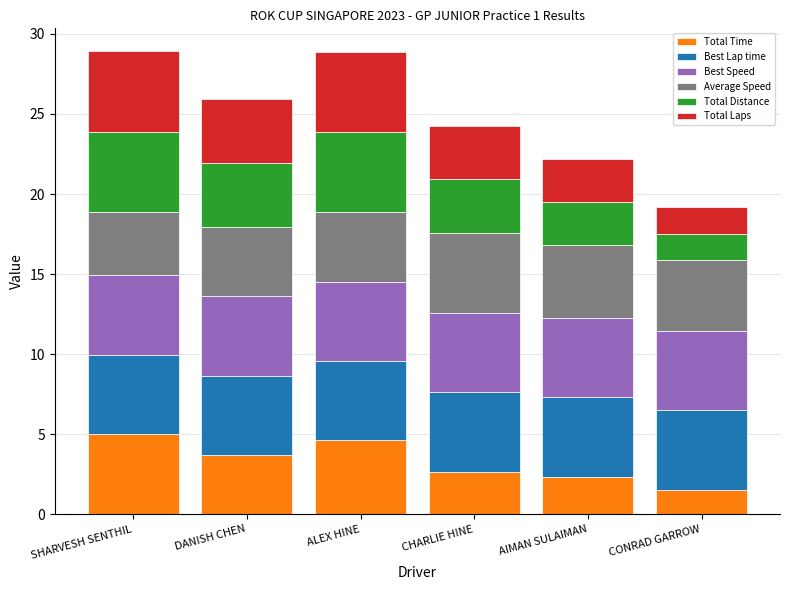

What is the total value across all series at AIMAN SULAIMAN?

22.2